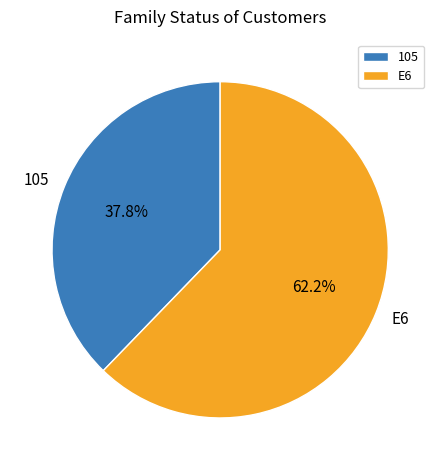

What portion of the pie excludes E6?

37.8%